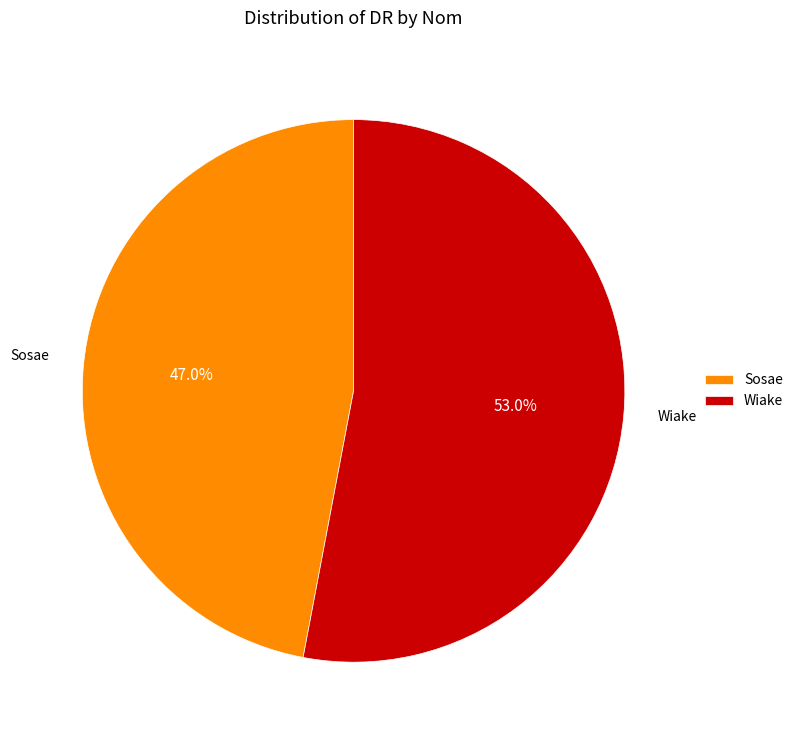

To the nearest percent, what is the average slice percentage?

50%